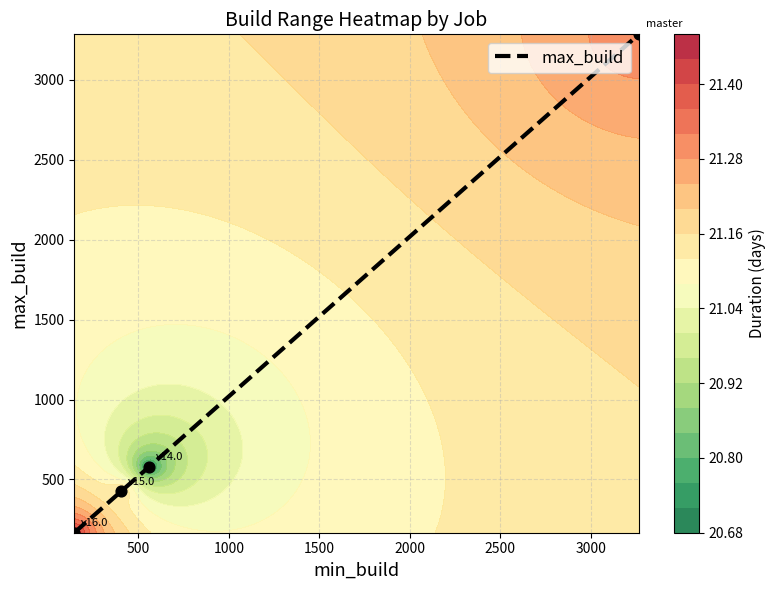

What is the sum of all values?

4457